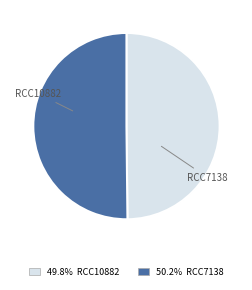

What is the majority slice?

RCC7138